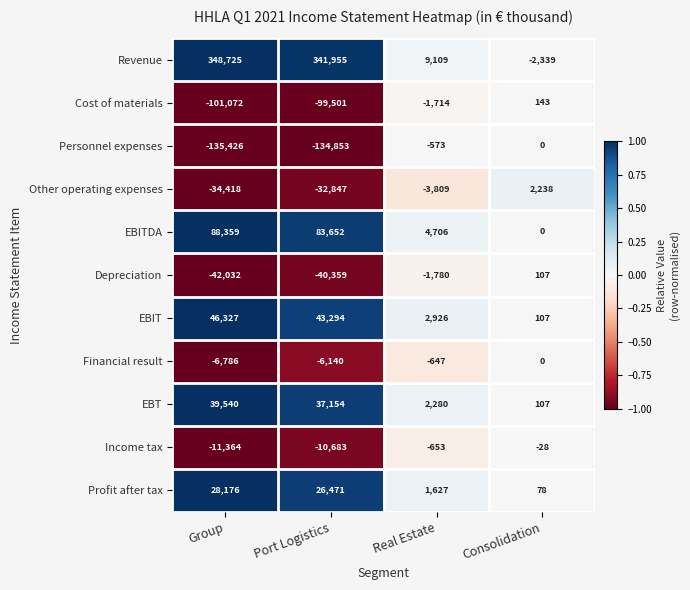

At Real Estate, list the series in order from largest to smallest.

Revenue, EBITDA, EBIT, EBT, Profit after tax, Personnel expenses, Financial result, Income tax, Cost of materials, Depreciation, Other operating expenses